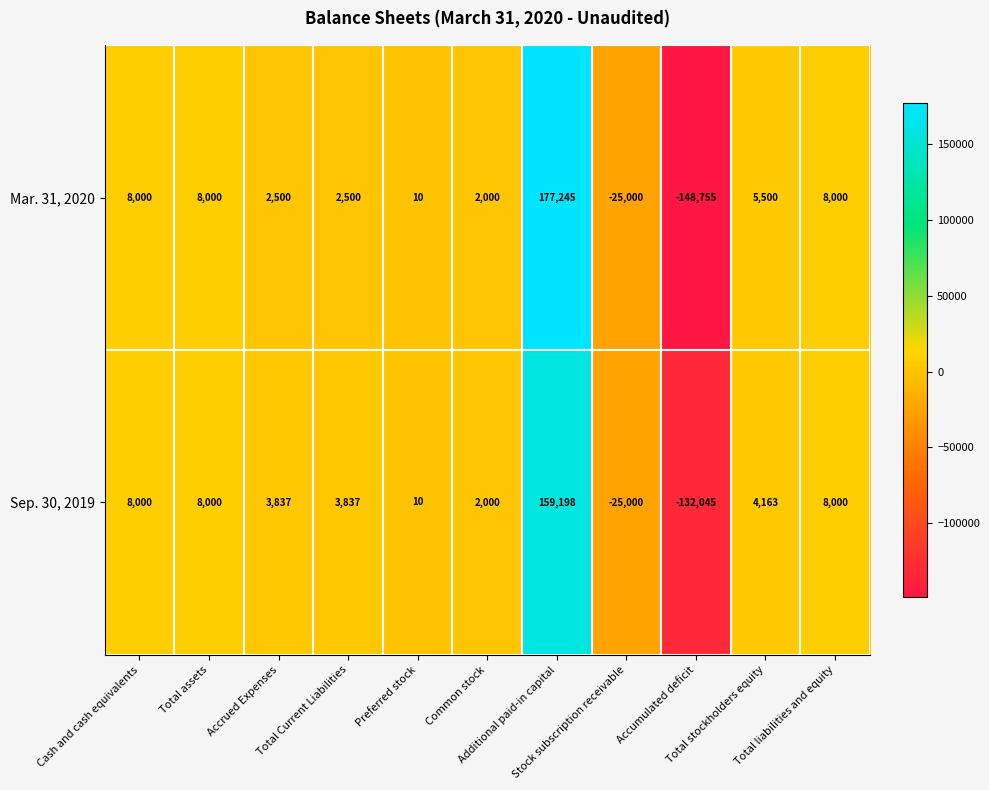

List the series in order of their peak value, highest first.

Mar. 31, 2020, Sep. 30, 2019